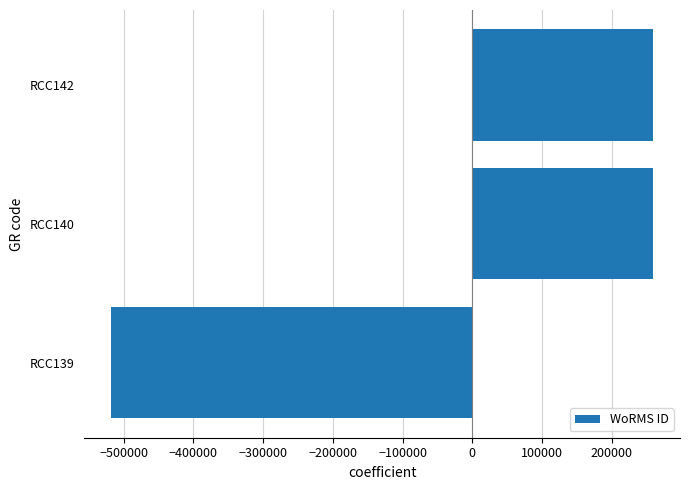

The value at RCC142 is 258991. True or false?

True